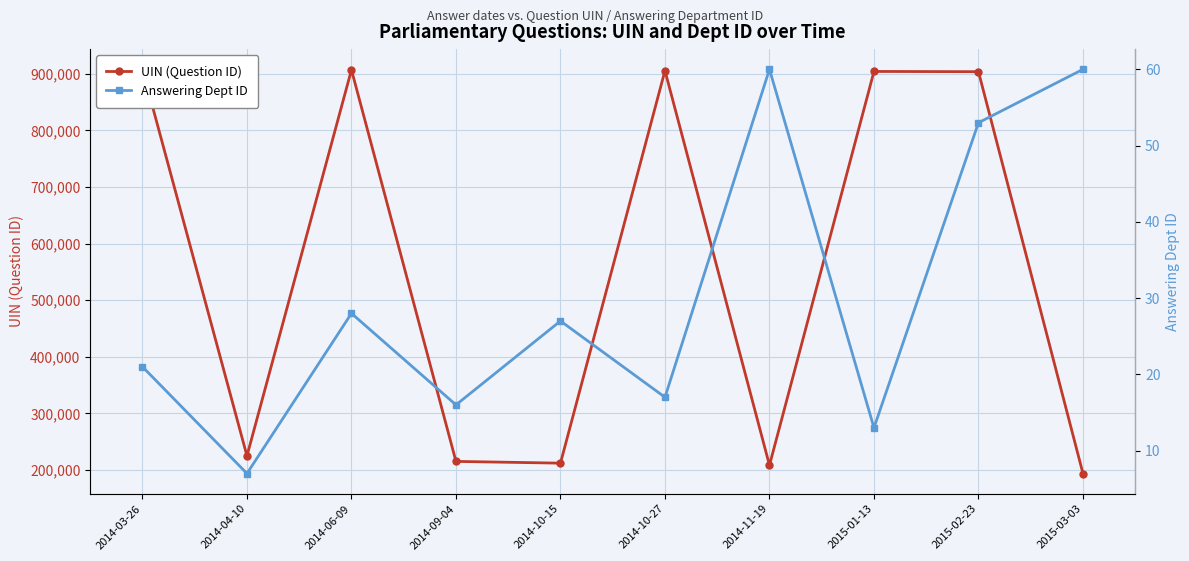

Which series has the largest range (max minus min)?

UIN (Question ID)